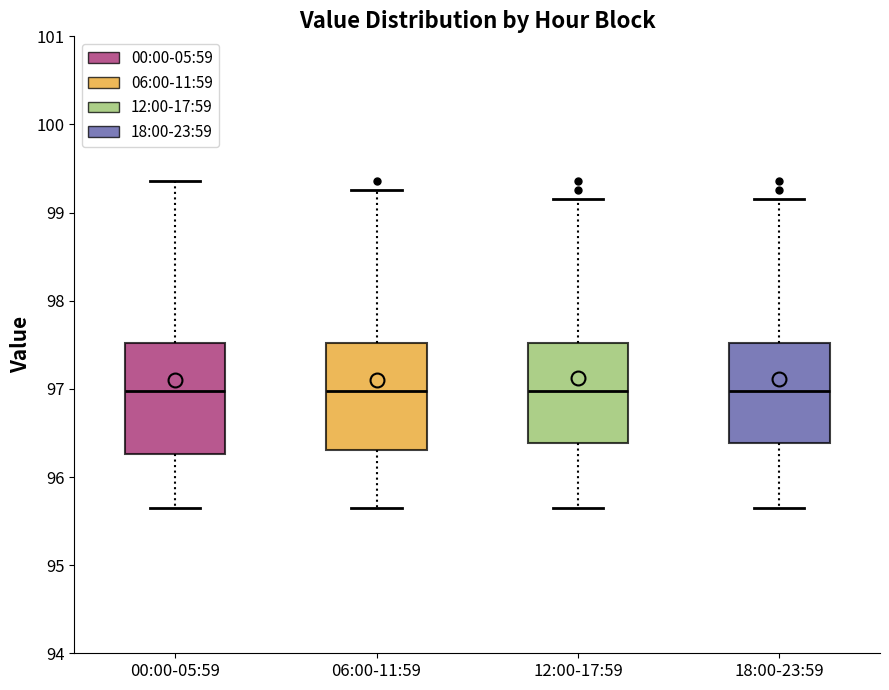

Reading left to right, read every box against the y-axis: the position of its median line, the range the box covers, and the ends of its whiskers. The values are not printed on the chart, so give them approximately, as read against the axis.

00:00-05:59: median 97.0, box 96.3 to 97.5, whiskers 95.7 to 99.4
06:00-11:59: median 97.0, box 96.3 to 97.5, whiskers 95.7 to 99.3
12:00-17:59: median 97.0, box 96.4 to 97.5, whiskers 95.7 to 99.2
18:00-23:59: median 97.0, box 96.4 to 97.5, whiskers 95.7 to 99.2